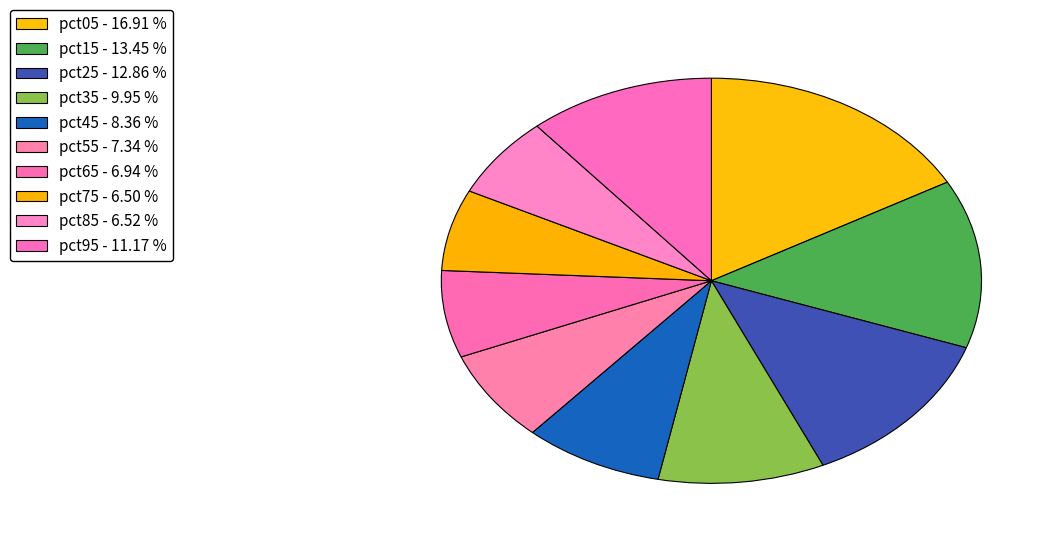

Which slice is the largest?

pct05